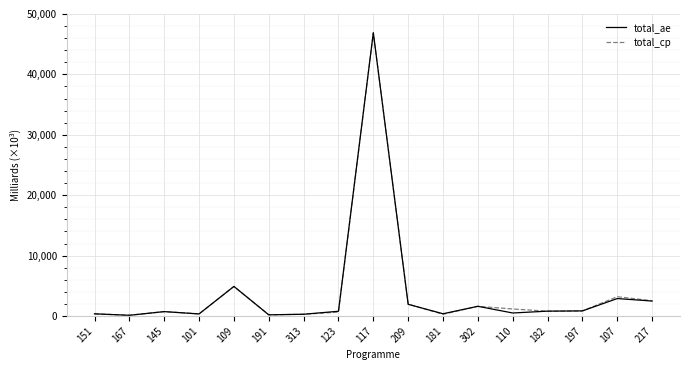

List the series in order of their peak value, lowest first.

total_ae, total_cp